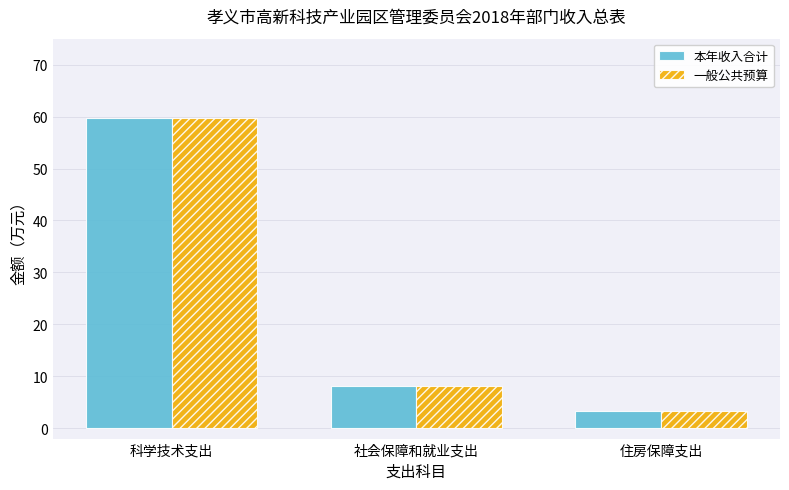

What is the maximum value shown in the chart?

59.7